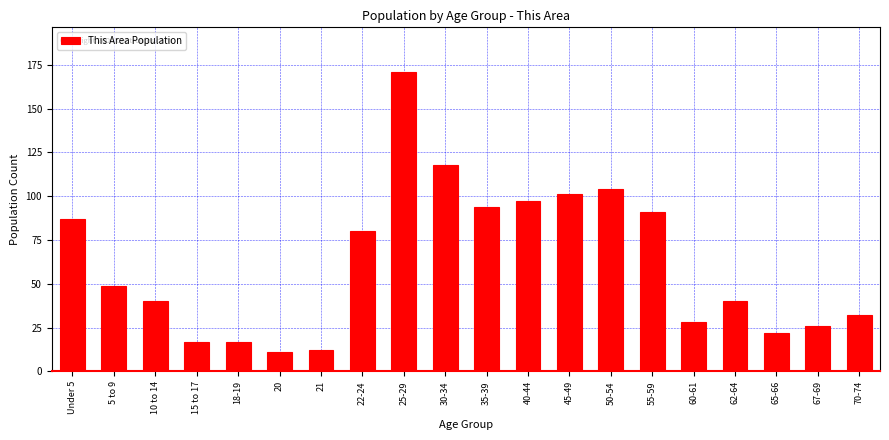

Reading left to right, transcribe all the data shown in this chart.

87	49	40	17	17	11	12	80	171	118	94	97	101	104	91	28	40	22	26	32